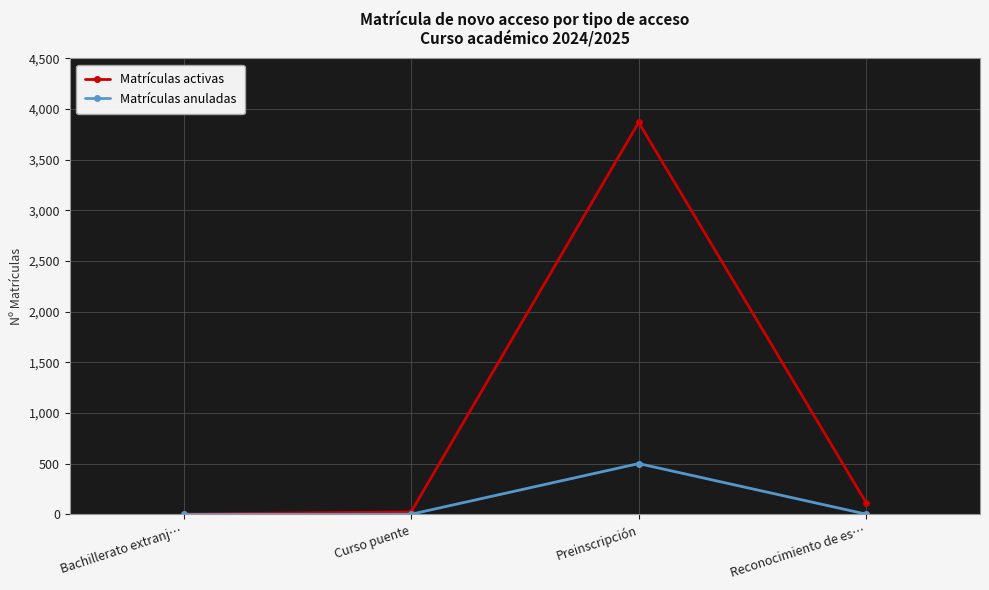

List the series in order of their peak value, highest first.

Matrículas activas, Matrículas anuladas